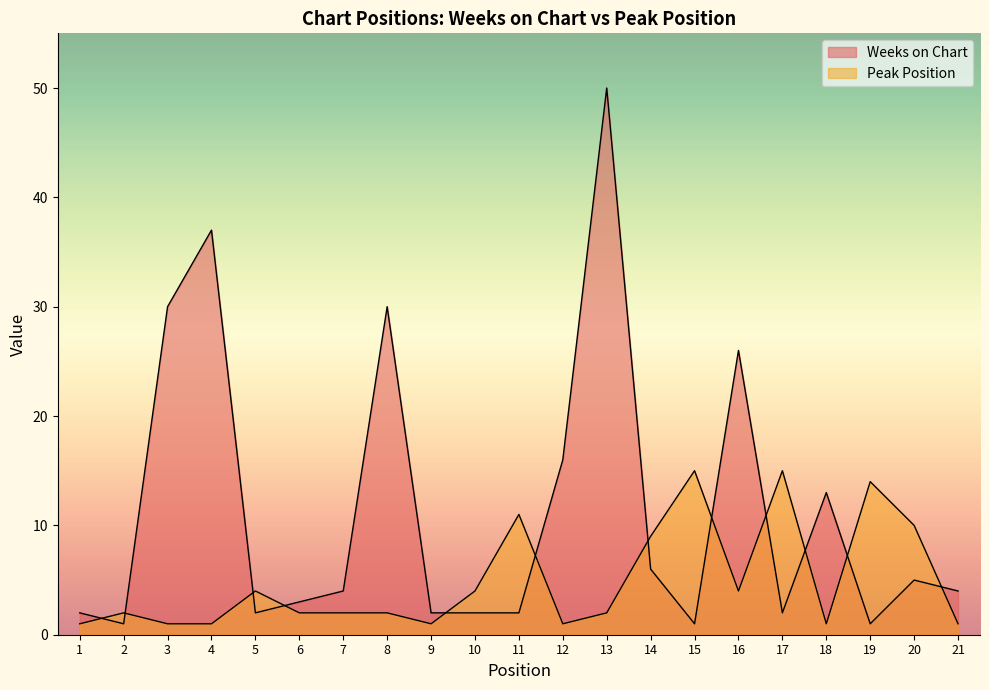

Which series has the largest total across all categories?

Weeks on Chart